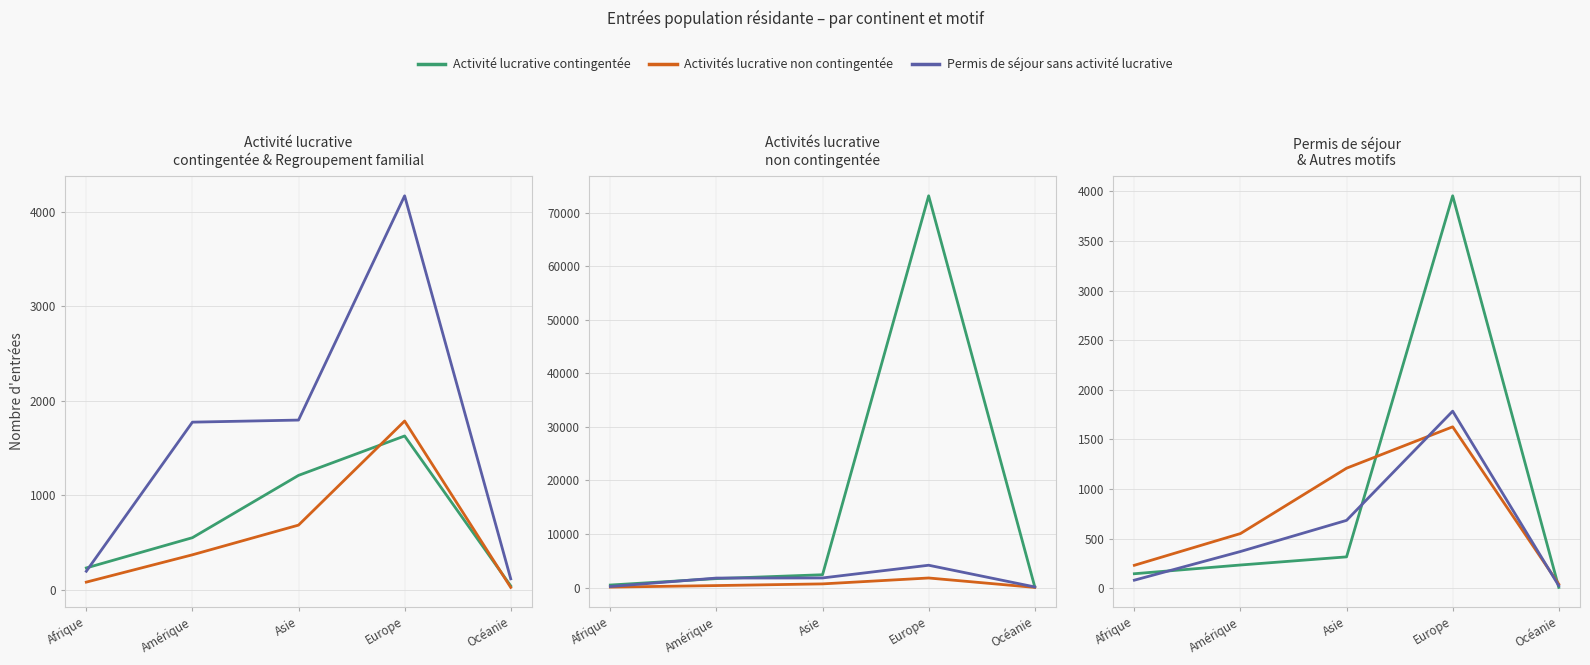

What is the value of the Formation et formation continue point at the 4th from the left?

4166